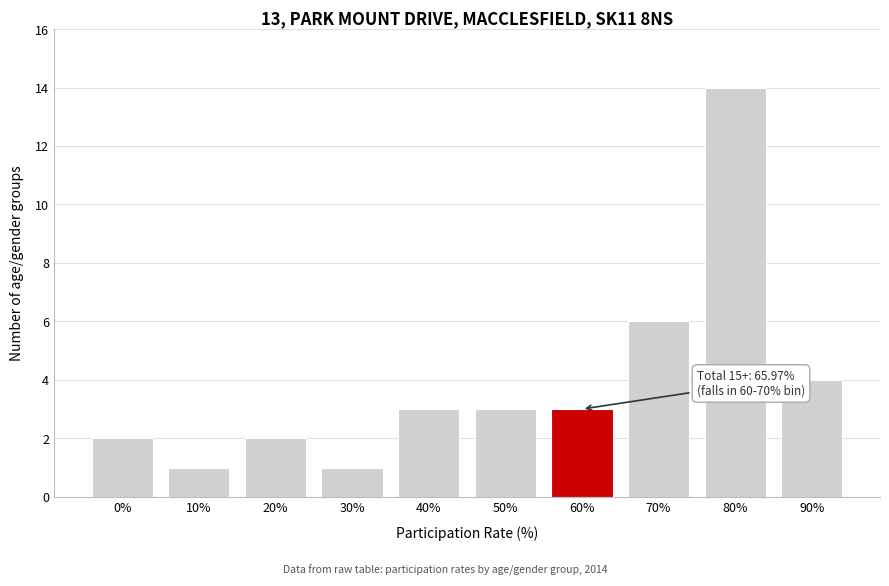

Reading left to right, transcribe all the data shown in this chart.

0%=2	10%=1	20%=2	30%=1	40%=3	50%=3	60%=3	70%=6	80%=14	90%=4